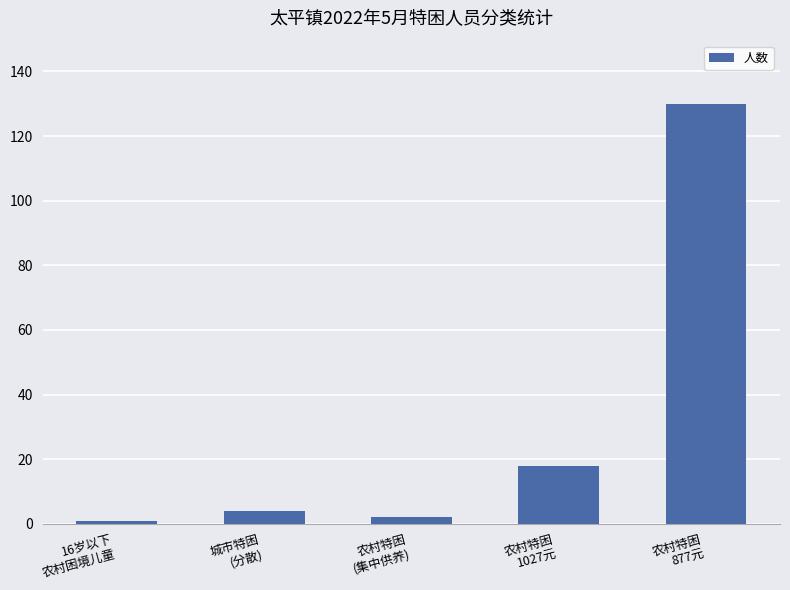

At which label is the value closest to 65?

农村特困
1027元